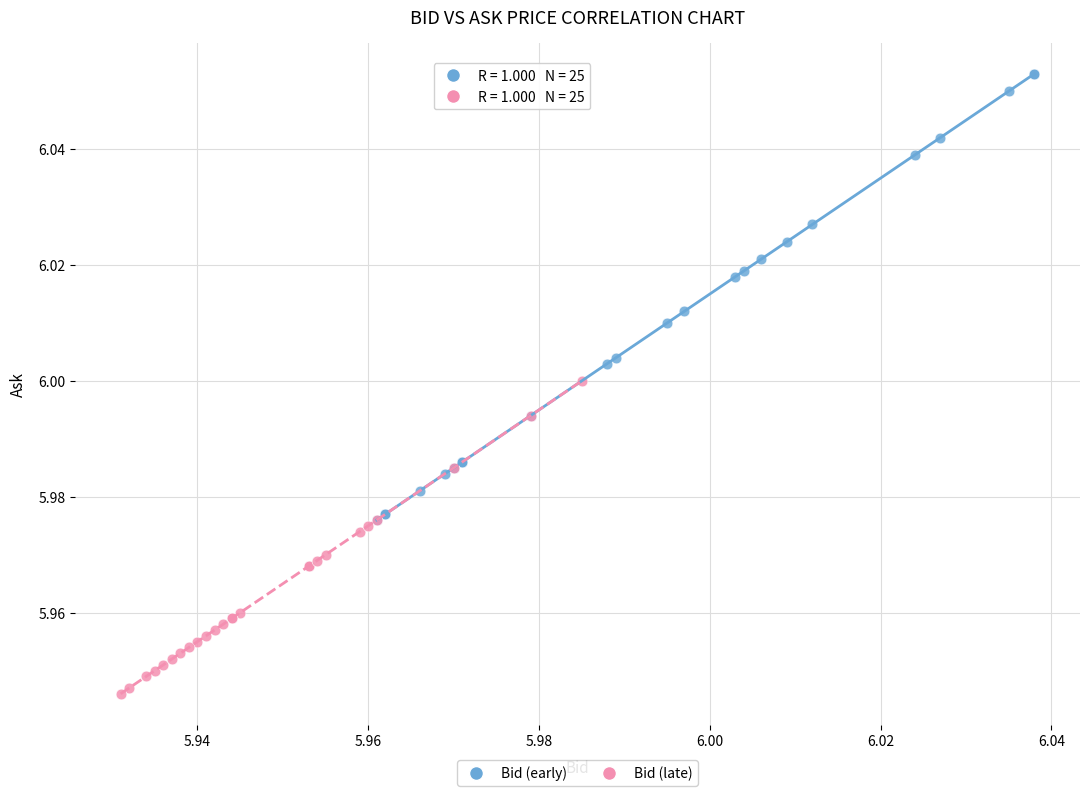

Which series reaches the maximum Y coordinate?

Bid (early)